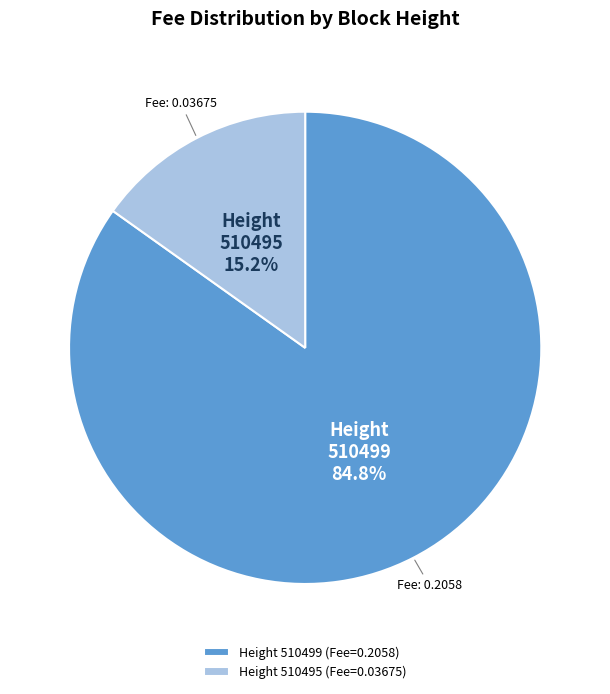

Is there any slice that represents more than half of the pie?

Yes